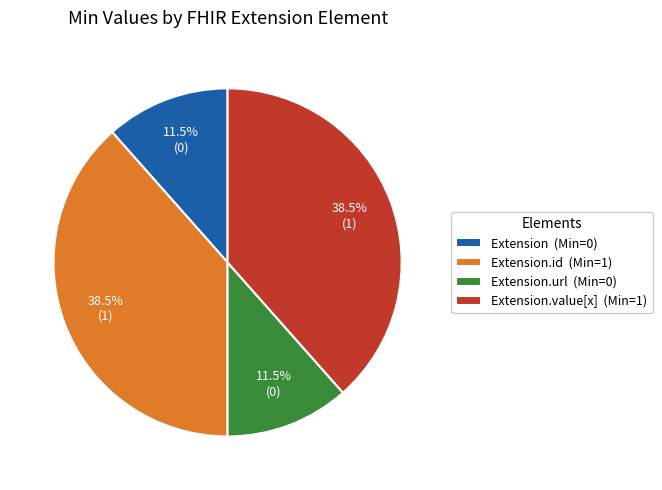

To the nearest percent, what is the average slice percentage?

25%